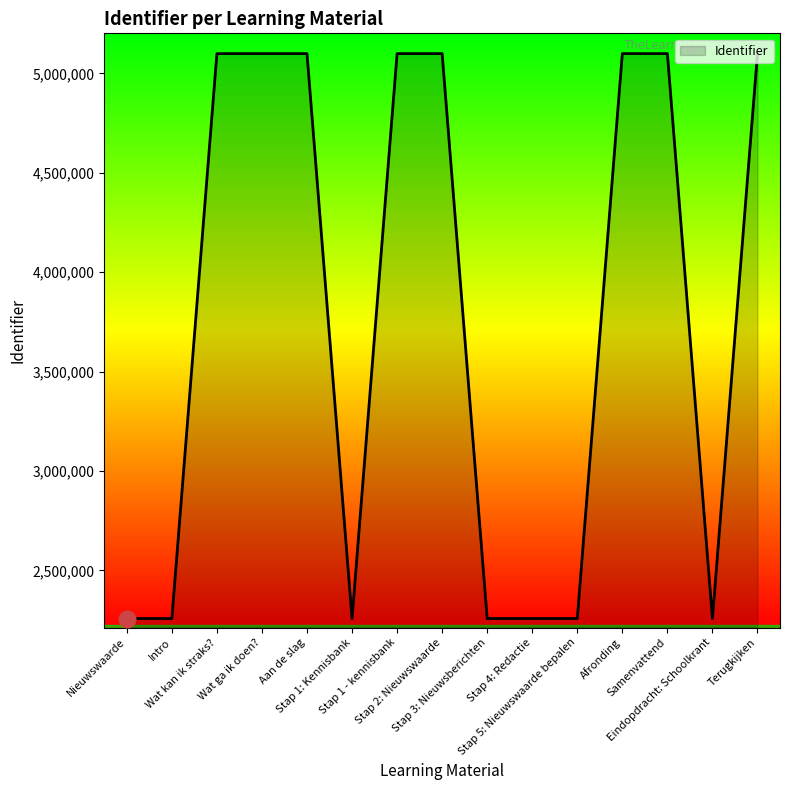

What is the smallest value displayed?

2258340